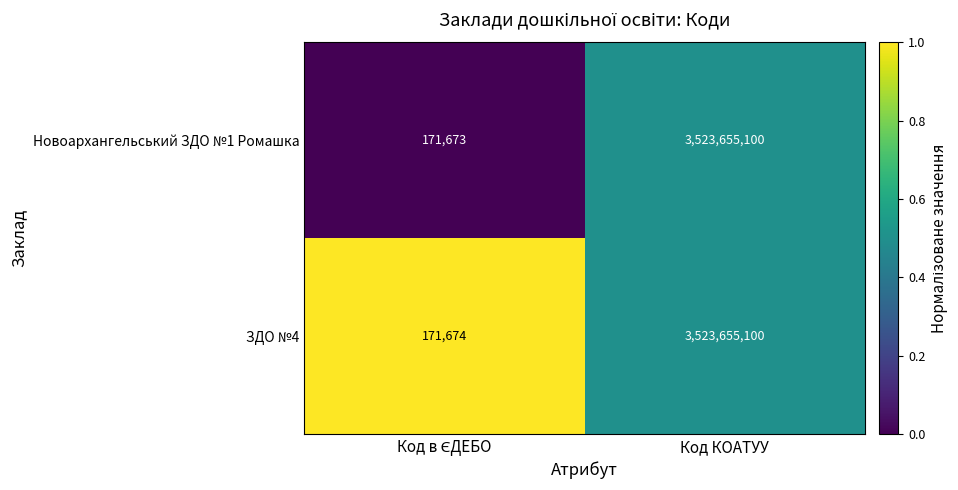

What is the total value across all series at Код КОАТУУ?

7047310200